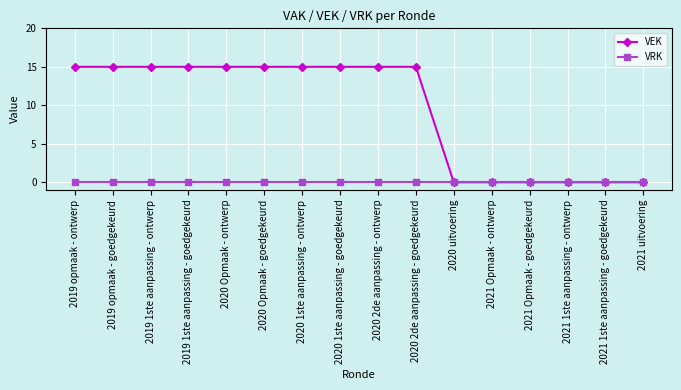

Is the value of VEK at 2020 Opmaak - goedgekeurd greater than the value of VRK at 2021 Opmaak - goedgekeurd?

Yes